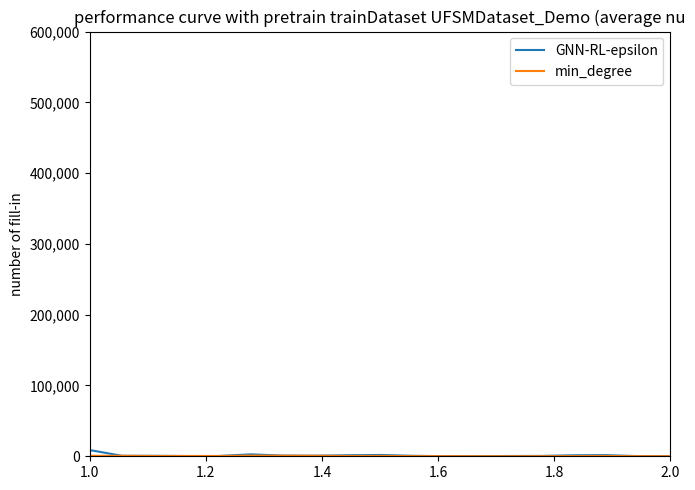

Does the chart display data point markers on the line(s)?

No